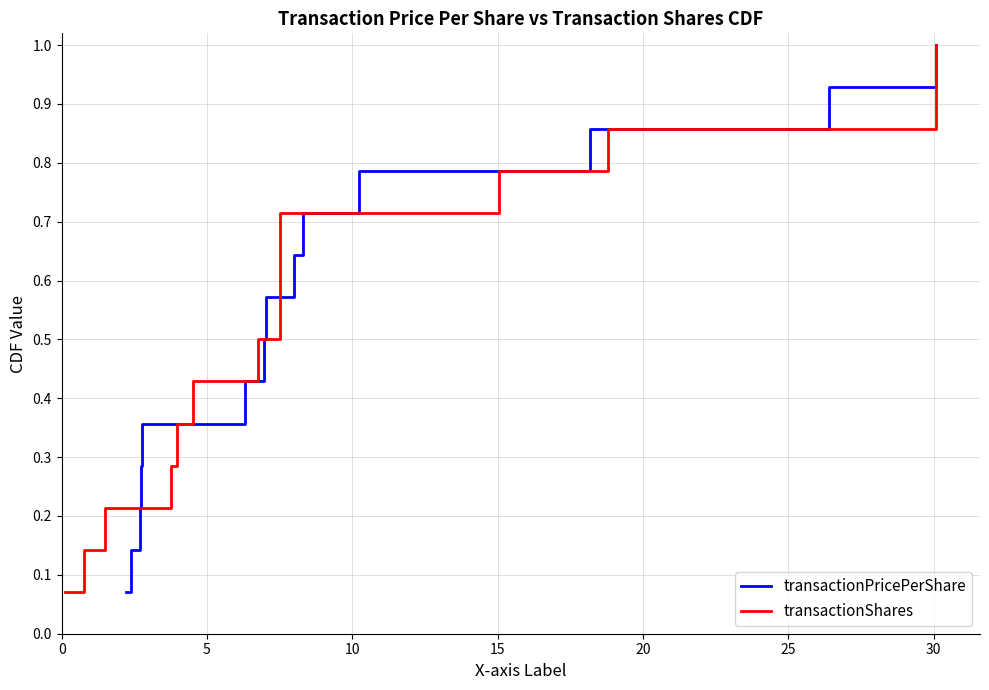

List the series in order of their peak value, lowest first.

transactionPricePerShare, transactionShares